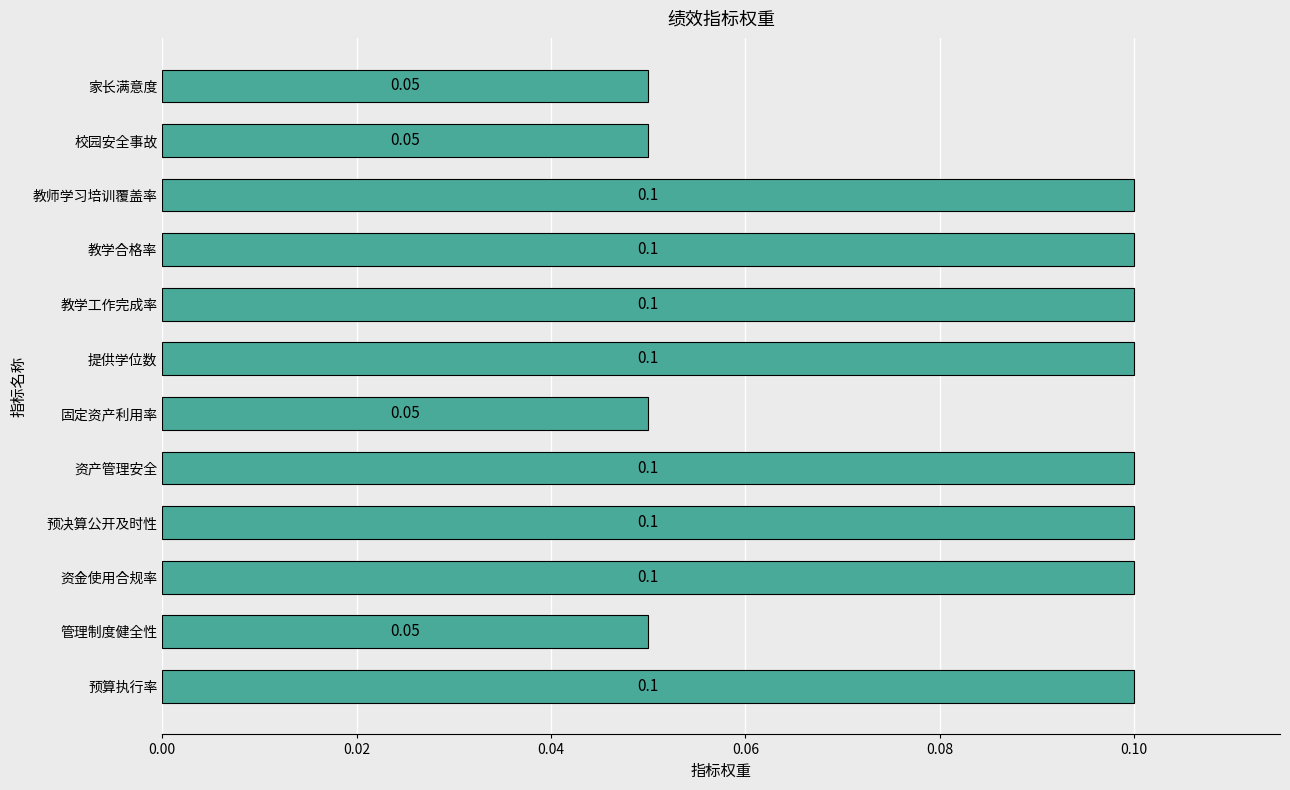

Are the bars grouped side by side (vs. stacked)?

No